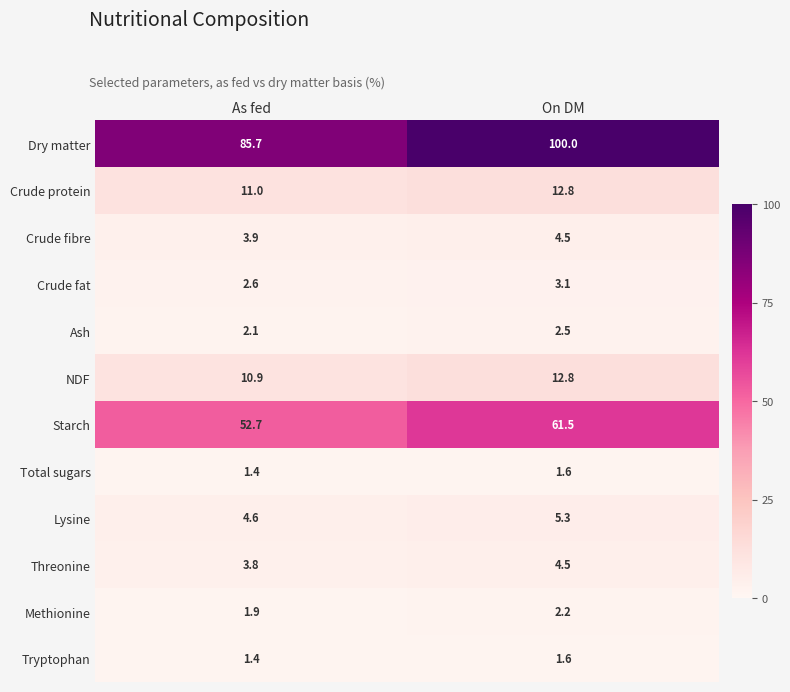

What is the sum of all Ash values?

4.6